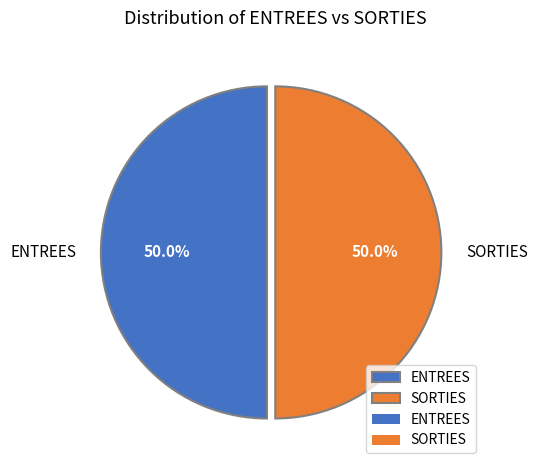

To the nearest percent, what is the difference between the largest and smallest slice percentages?

0%